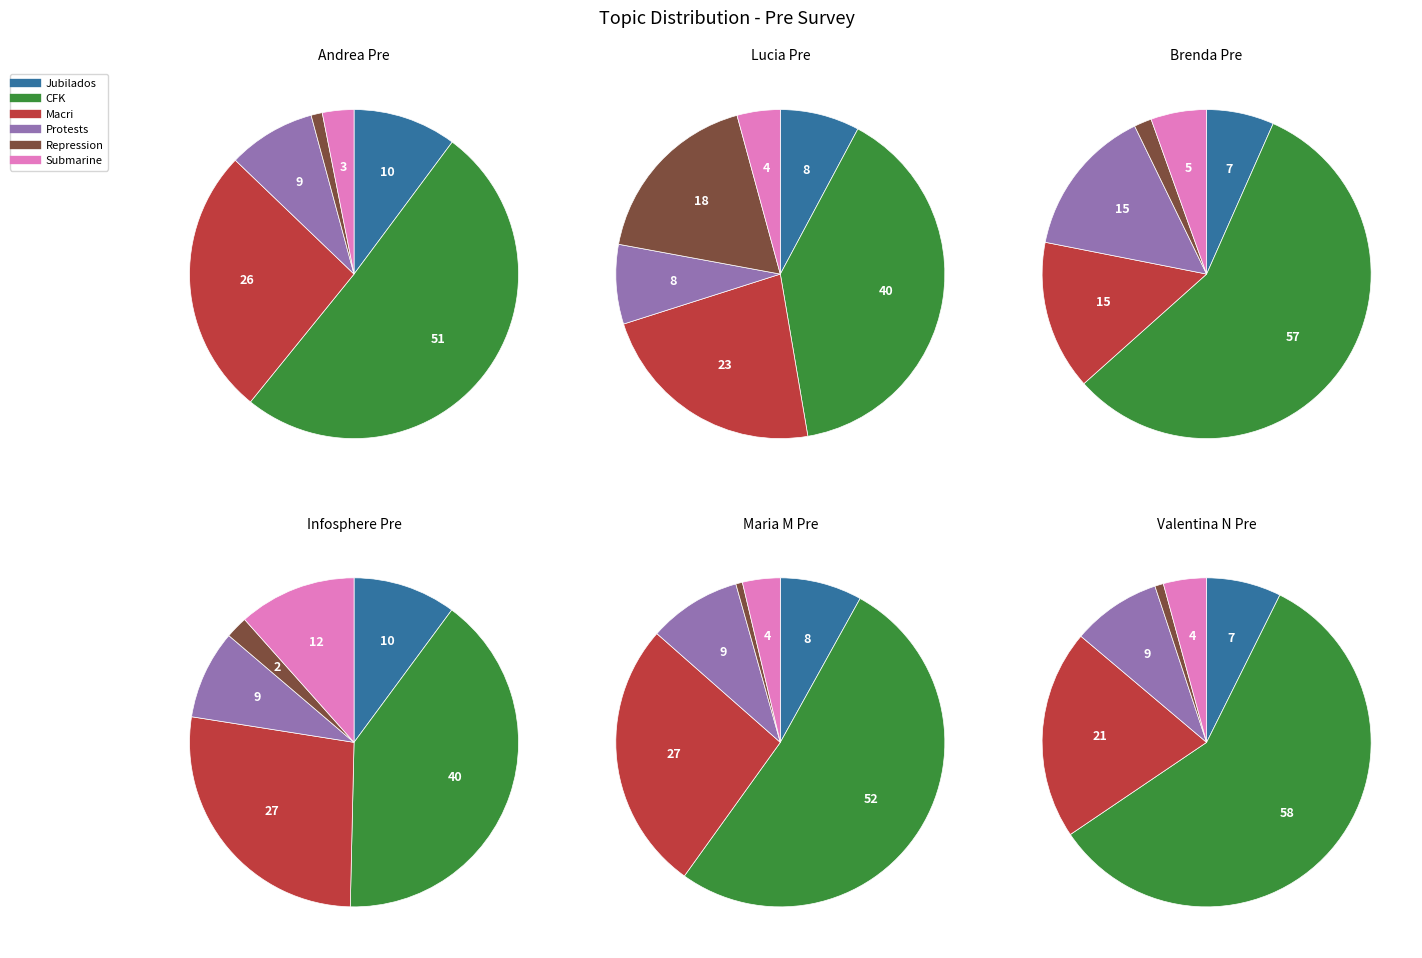

The Macri slice represents 1% of the pie. True or false?

False